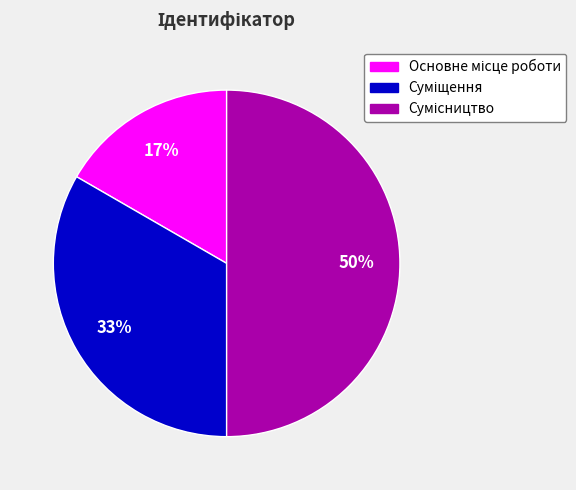

To the nearest percent, what is the difference between the largest and smallest slice percentages?

33%